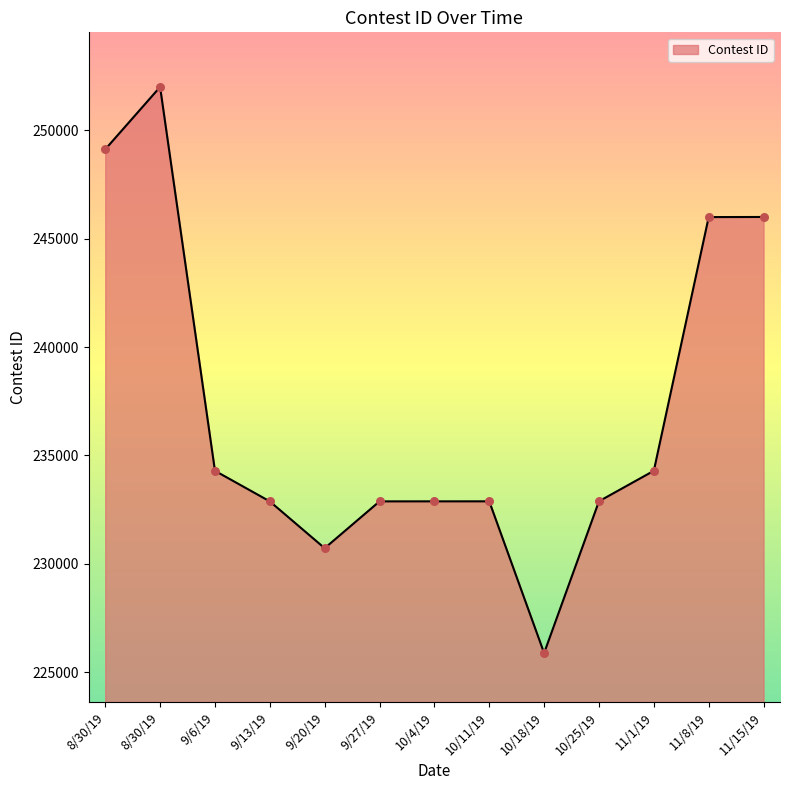

Which has a higher value, 11/15/19 or 10/25/19?

11/15/19